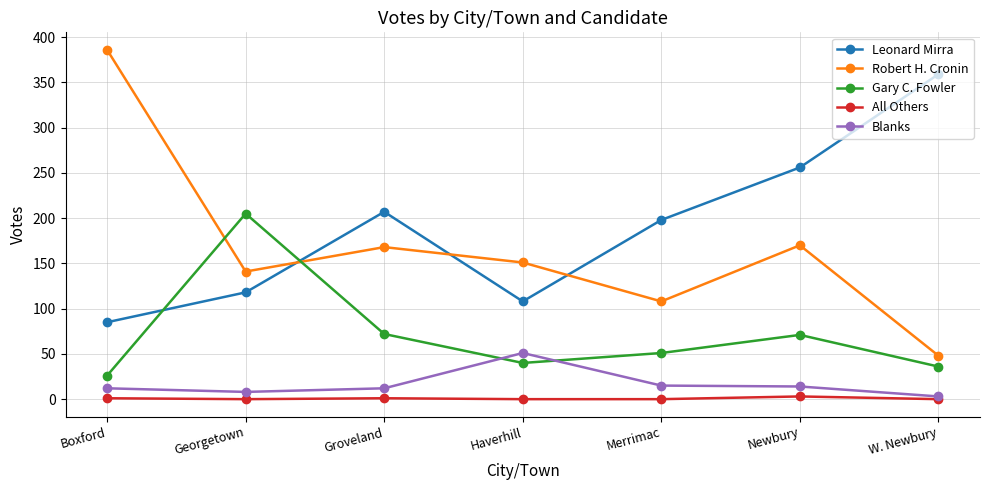

Which series changed the most between Boxford and Newbury?

Robert H. Cronin